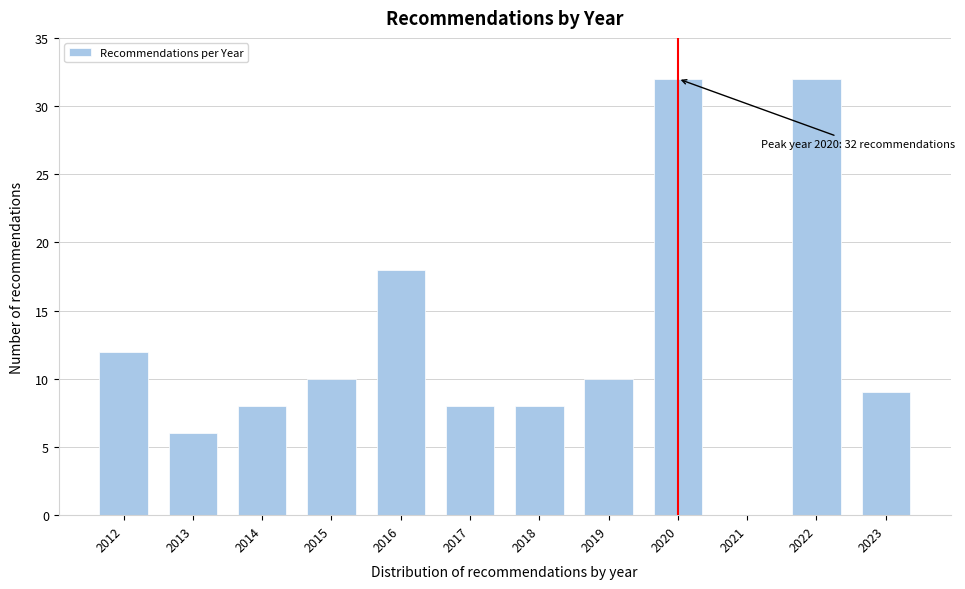

Reading left to right, transcribe all the data shown in this chart.

2012=12	2013=6	2014=8	2015=10	2016=18	2017=8	2018=8	2019=10	2020=32	2021=0	2022=32	2023=9